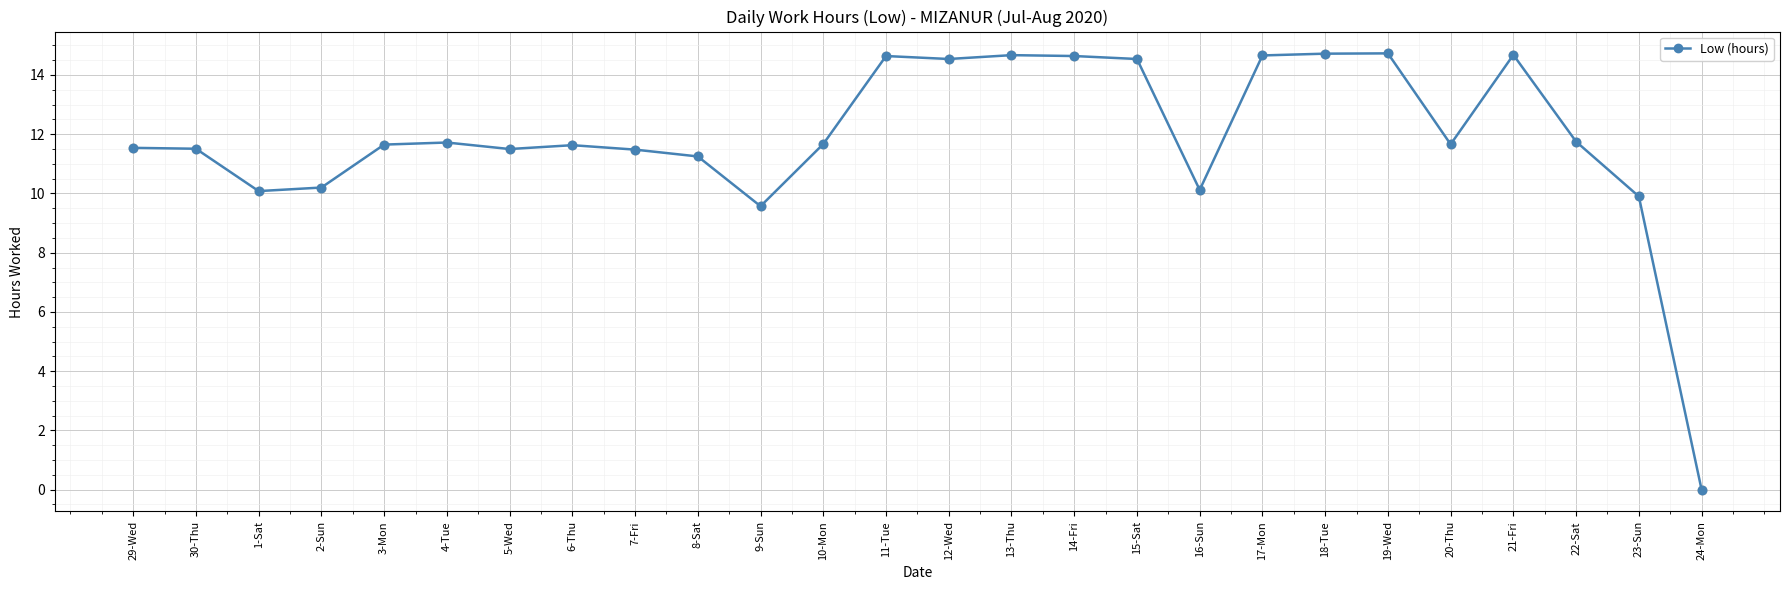

What is the ratio of the value at 21-Fri to the value at 16-Sun?

1.5